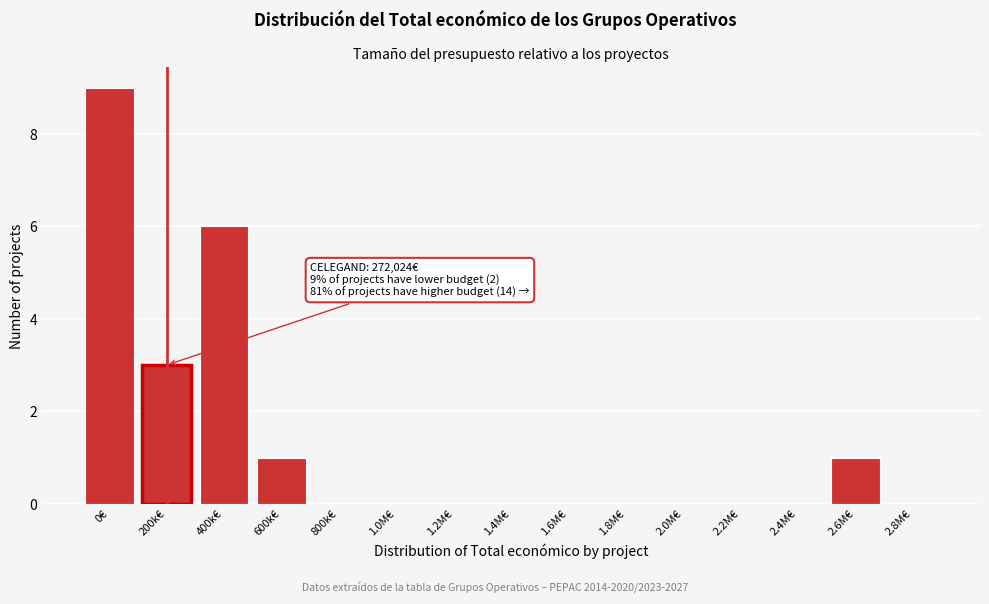

Reading left to right, extract all data points from this chart.

0€=9	200k€=3	400k€=6	600k€=1	800k€=0	1.0M€=0	1.2M€=0	1.4M€=0	1.6M€=0	1.8M€=0	2.0M€=0	2.2M€=0	2.4M€=0	2.6M€=1	2.8M€=0